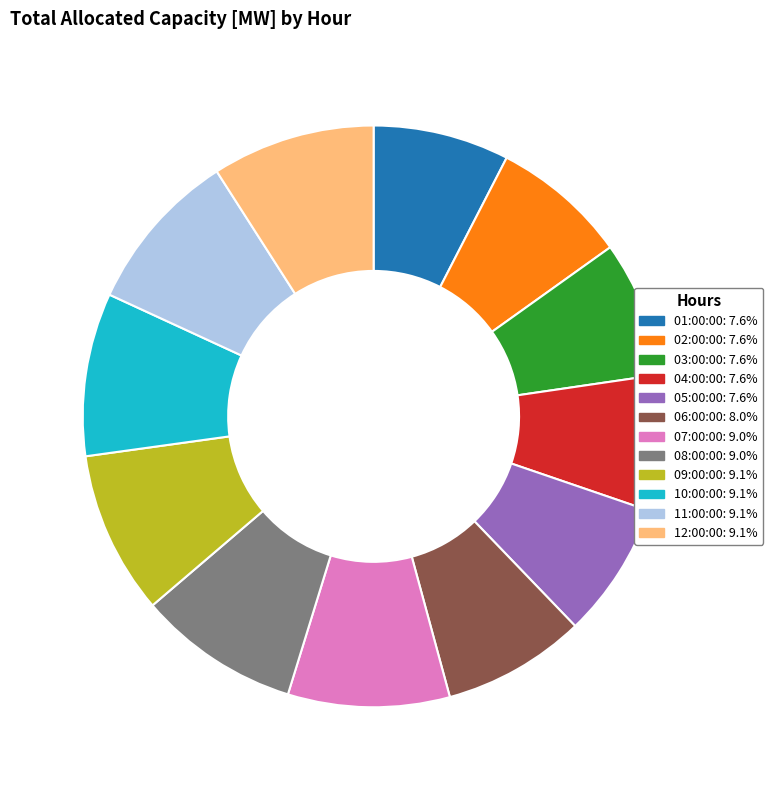

Approximately how many times larger is the value at 08:00:00 compared to 06:00:00?

1.1